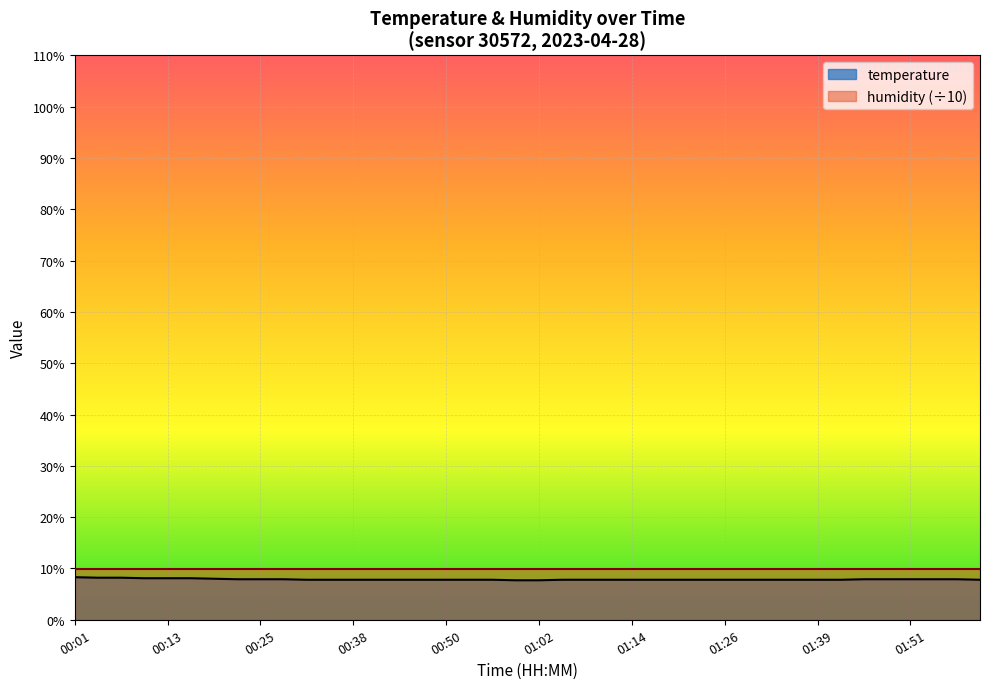

What is the label of the 27th point from the right?

00:41